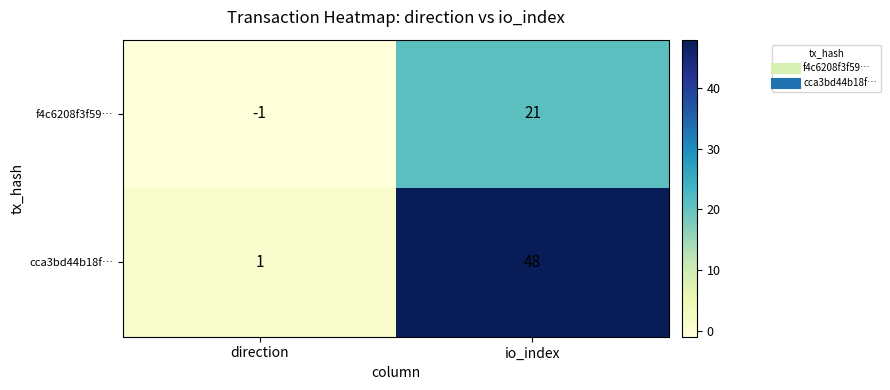

True or false: f4c6208f3f59… has a value of -1 at direction.

True